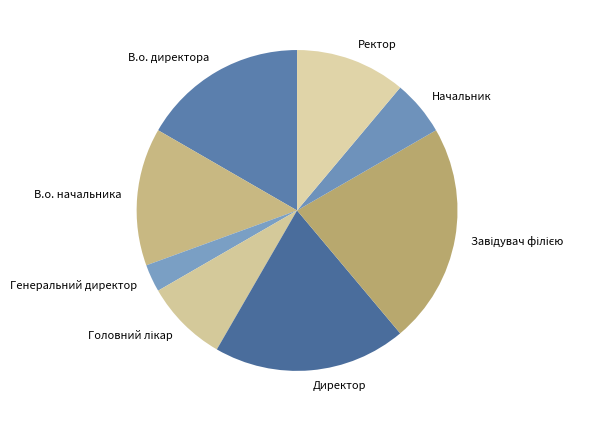

Count the number of slices in the pie.

8